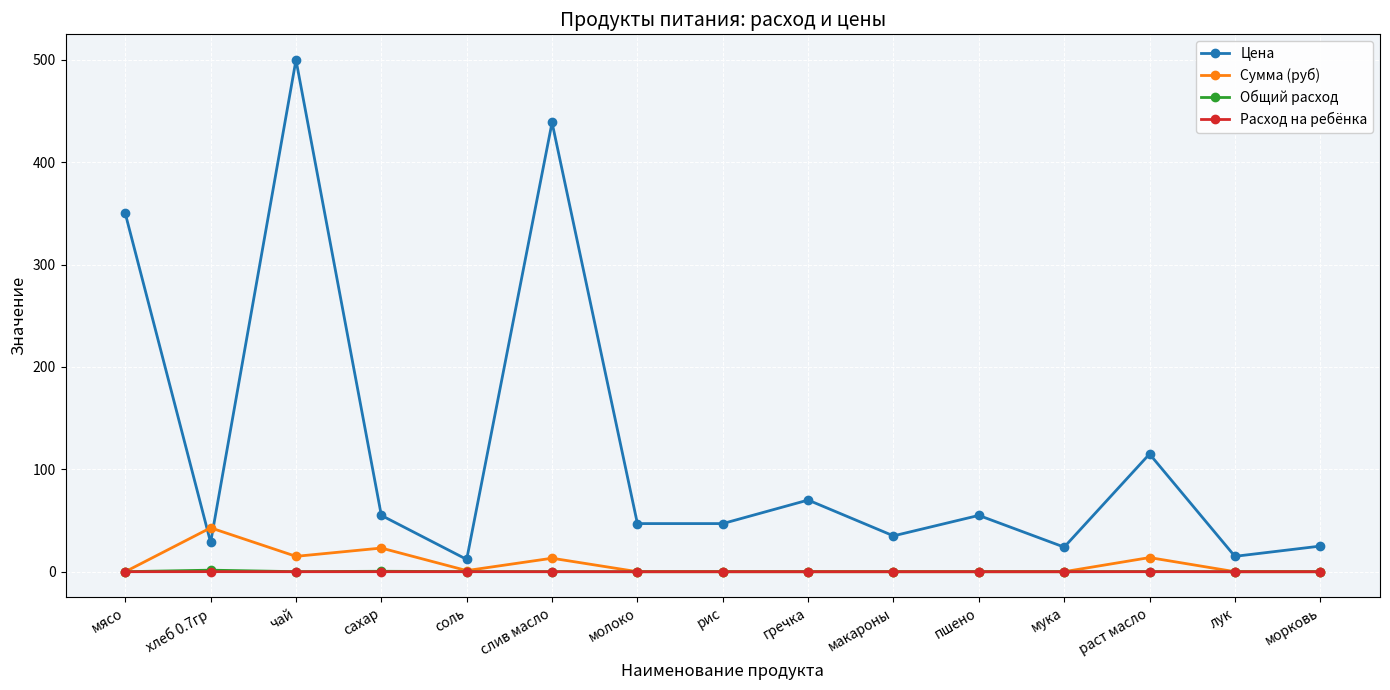

The Расход на ребёнка series shows 0.0 at мясо. True or false?

True